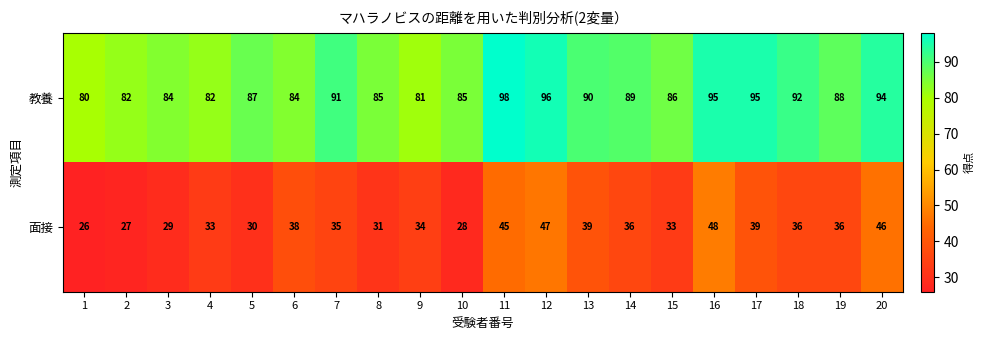

Which series has the largest total across all categories?

教養